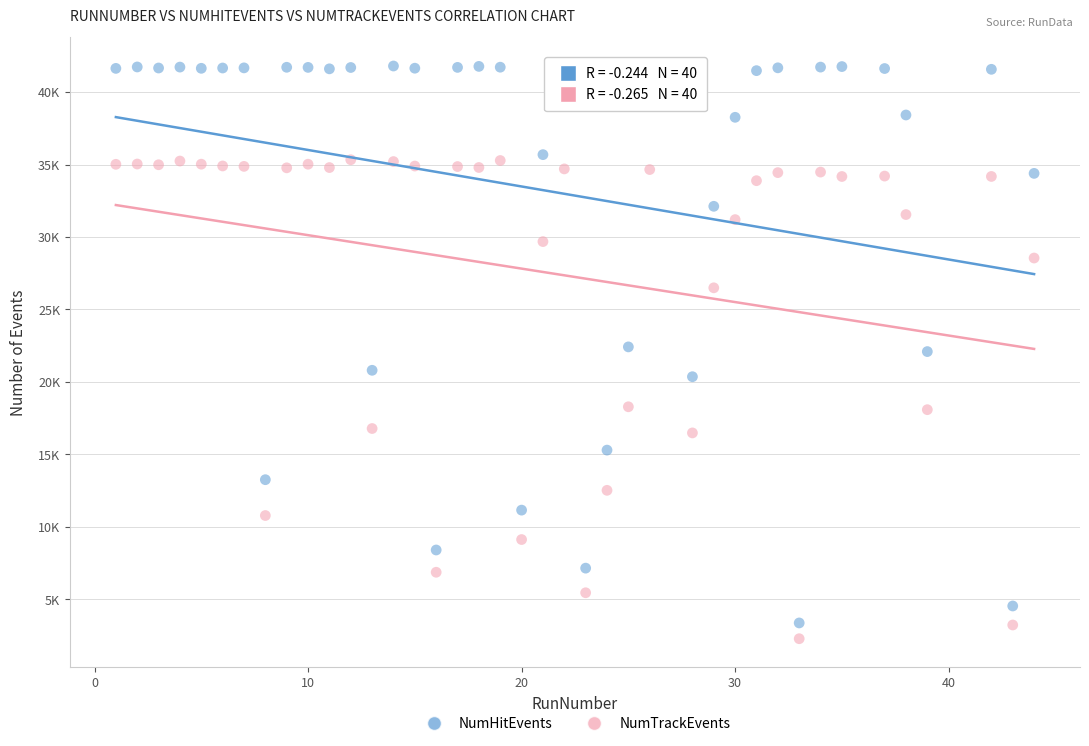

Which series has the widest spread of Y values?

NumHitEvents